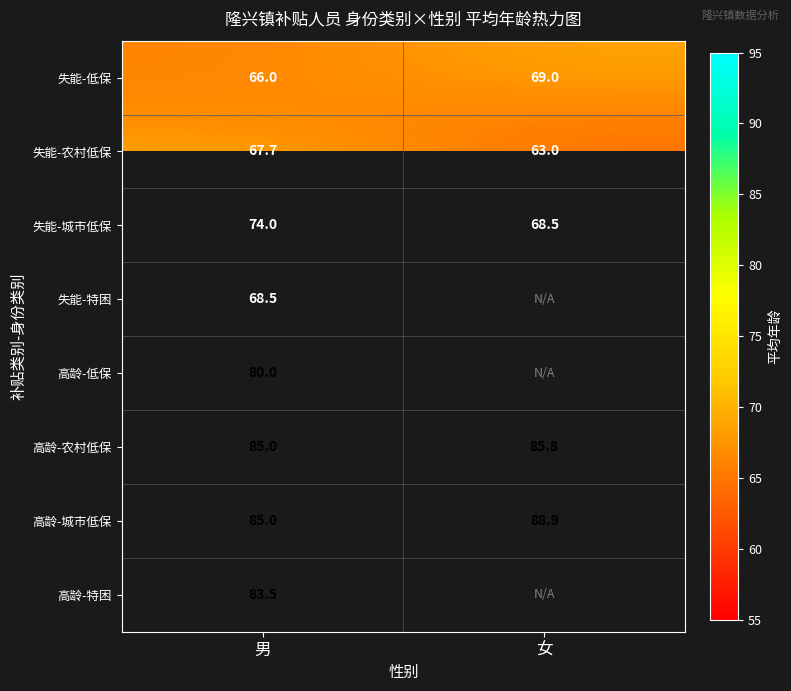

What is the total value across all series at 男?

609.7